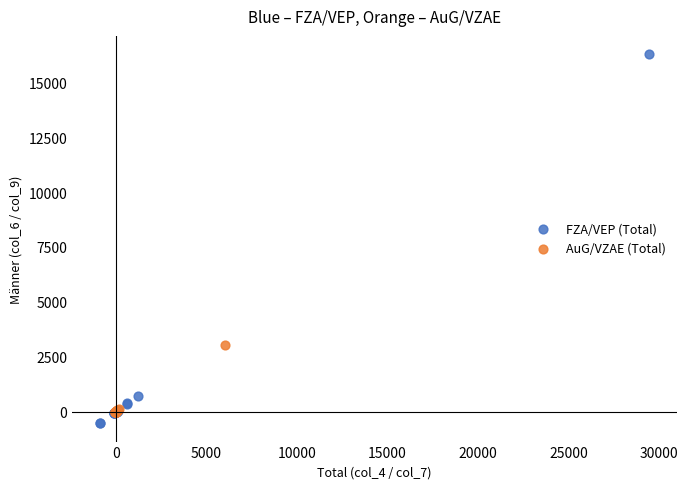

Which series has the largest Y range (max minus min)?

FZA/VEP (Total)